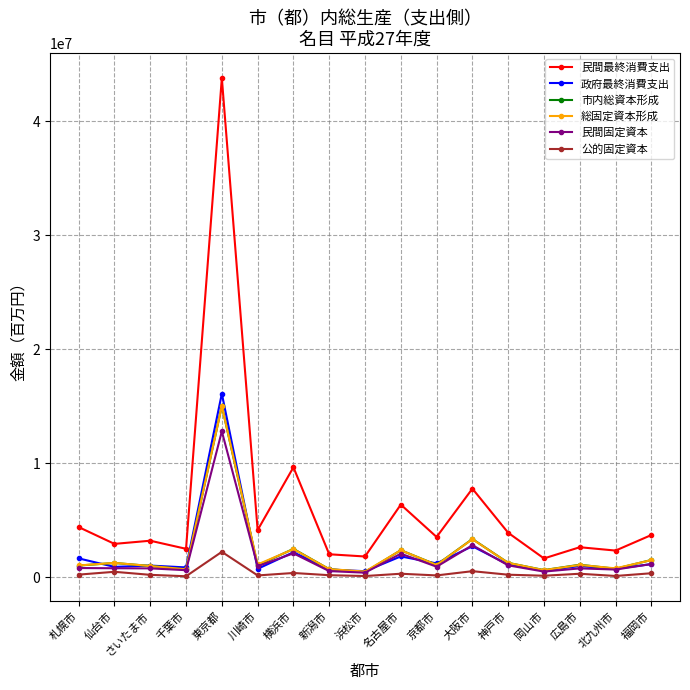

What is the value of the 民間固定資本 point at the 10th from the left?

2060115